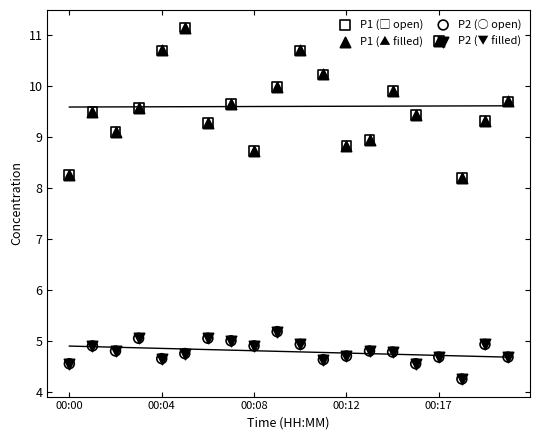

What is the total value across all series at 00:00?

25.6